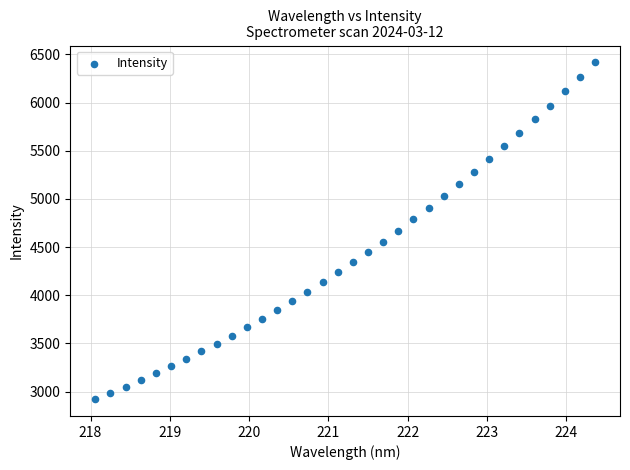

What is the range of X values (max minus min)?

6.3